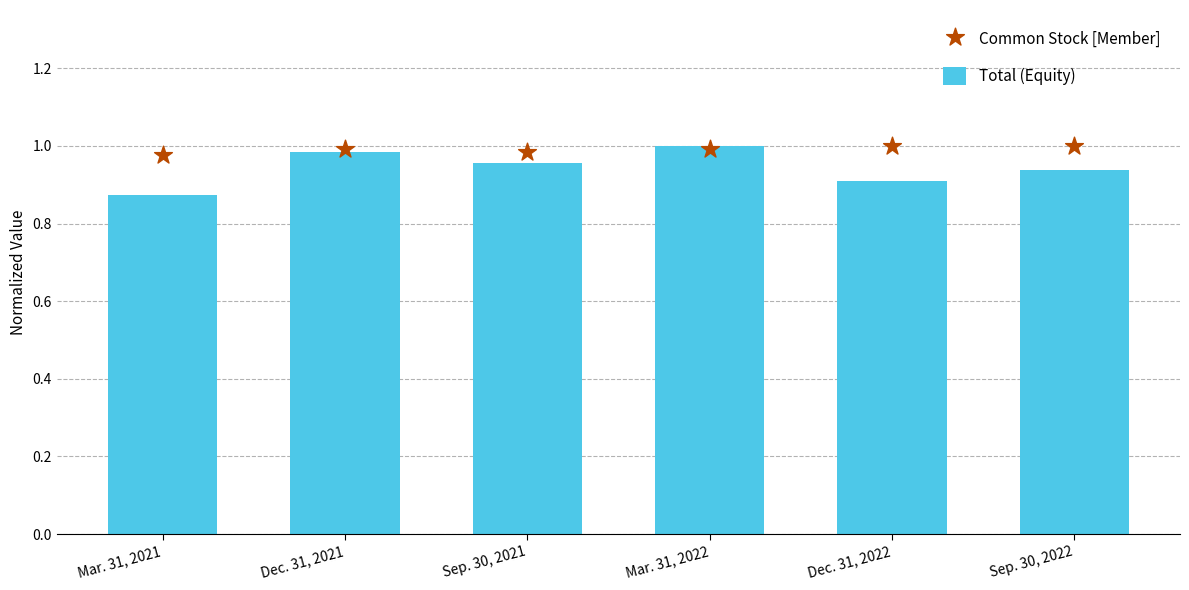

At how many categories does at least one series exceed 0?

6